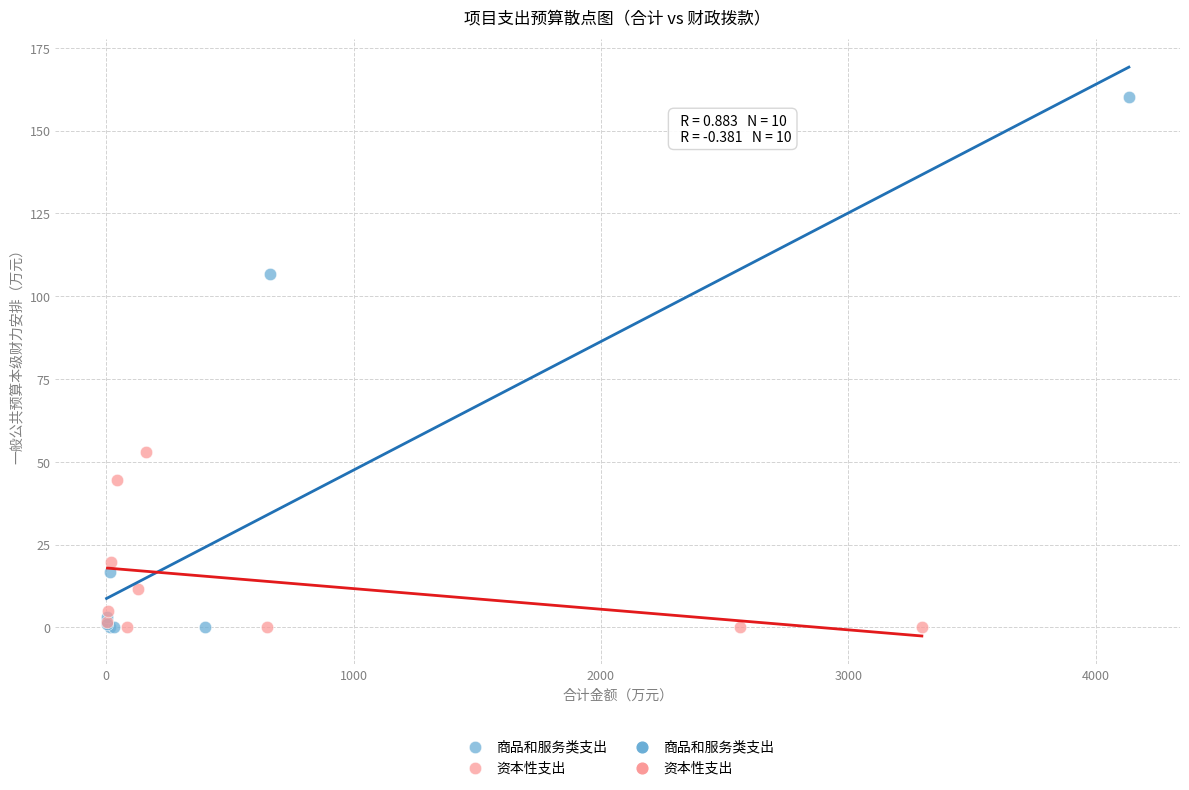

Which series has the widest spread of Y values?

商品和服务类支出